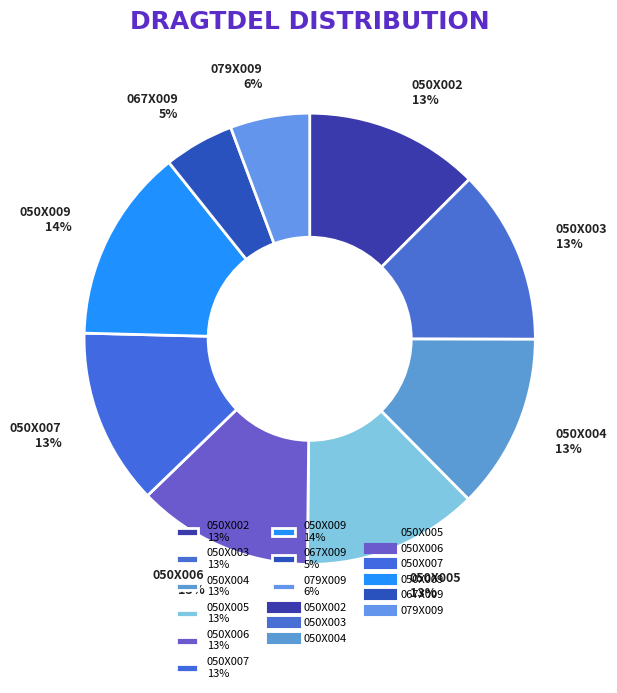

To the nearest percent, what is the difference between the largest and smallest slice percentages?

9%